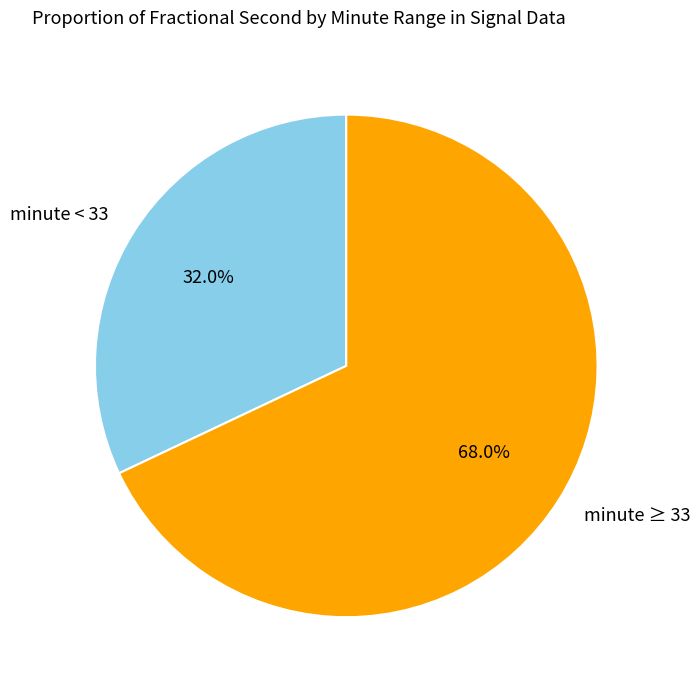

How many segments does this pie chart have?

2